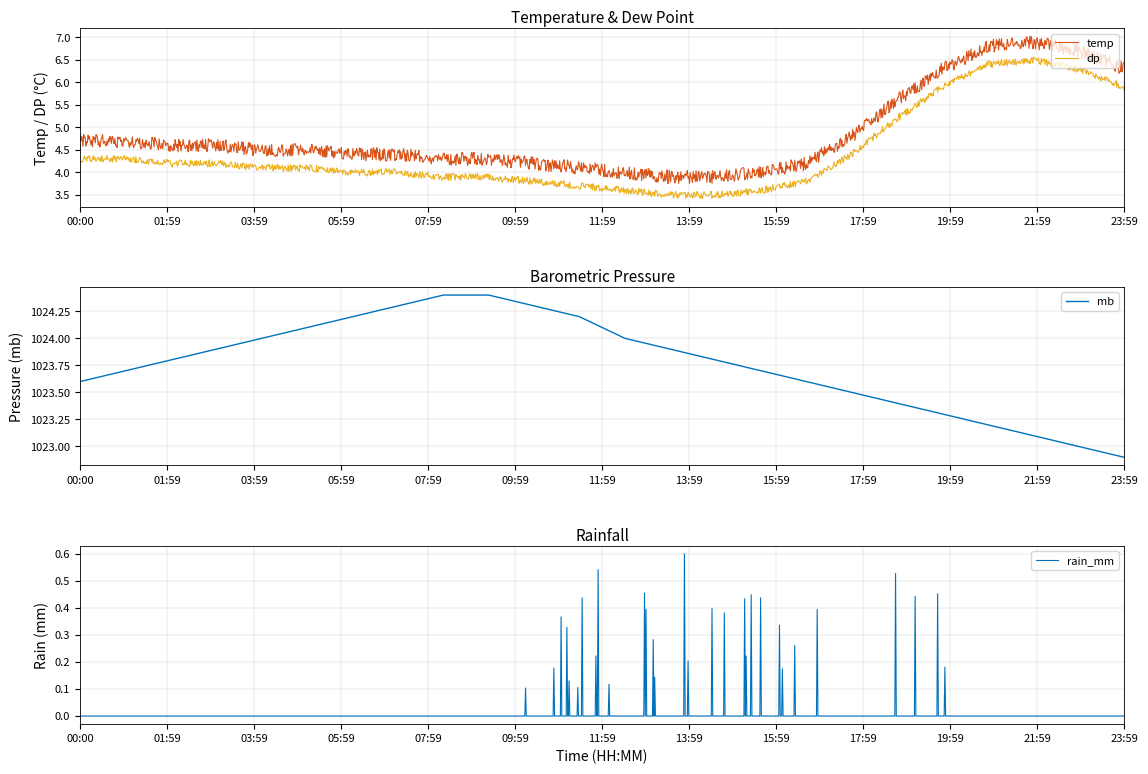

True or false: dp and temp cross at least once.

False